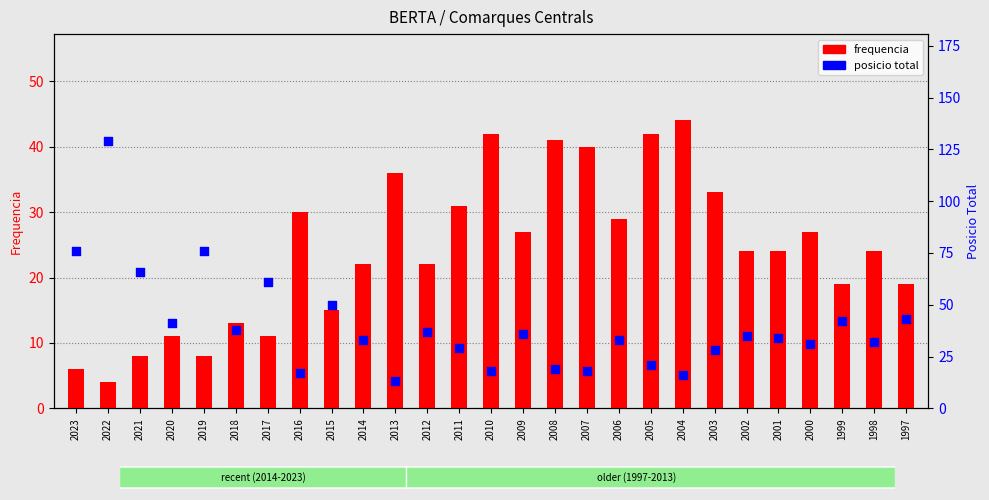

What is the total value across all series at 2023?

82